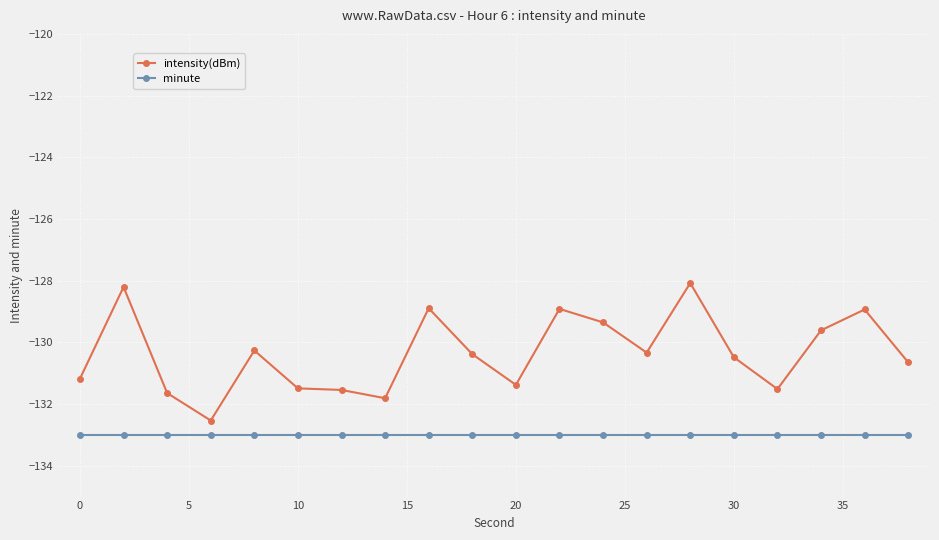

Which series has the largest range (max minus min)?

intensity(dBm)